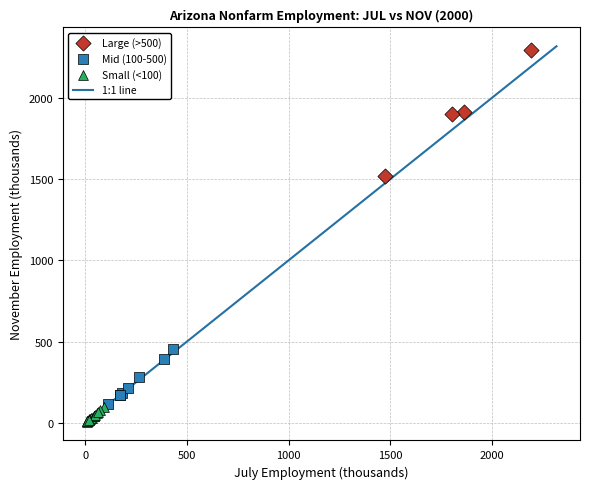

Which series has the widest spread of Y values?

Large (>500)